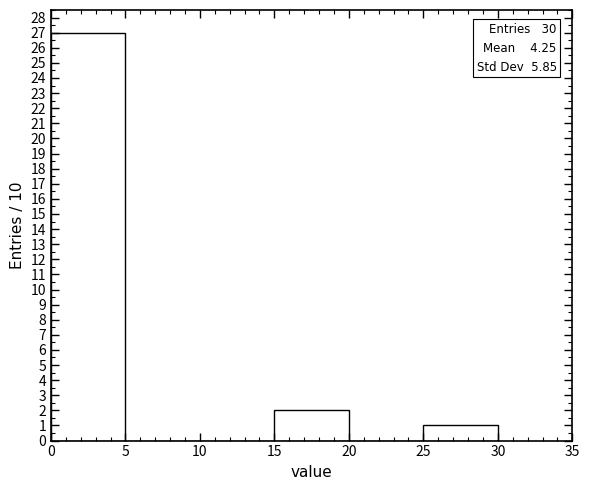

Over which range of the x-axis is the bar tallest?

0 to 5